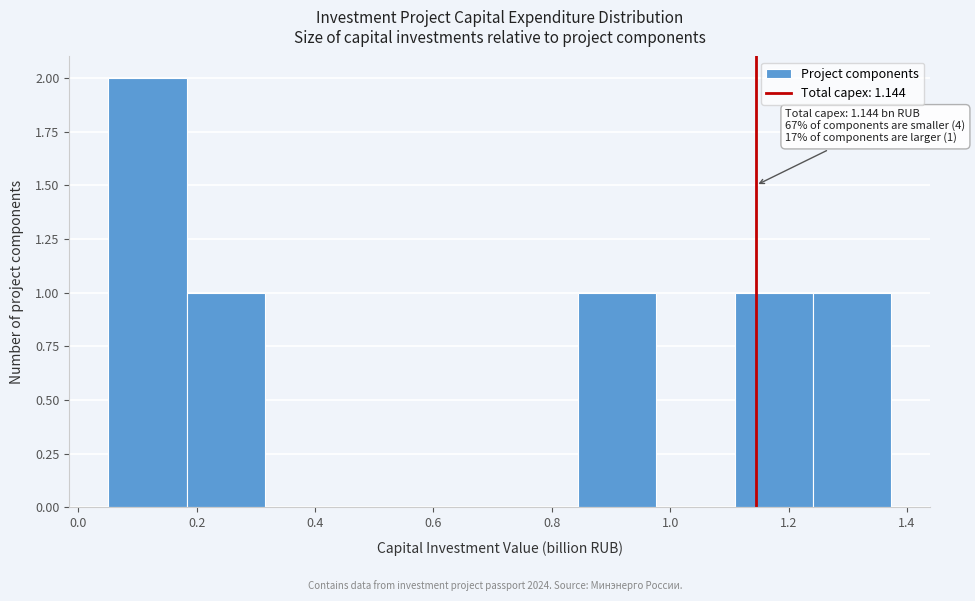

Over which range of the x-axis is the bar tallest?

0.06 to 0.18